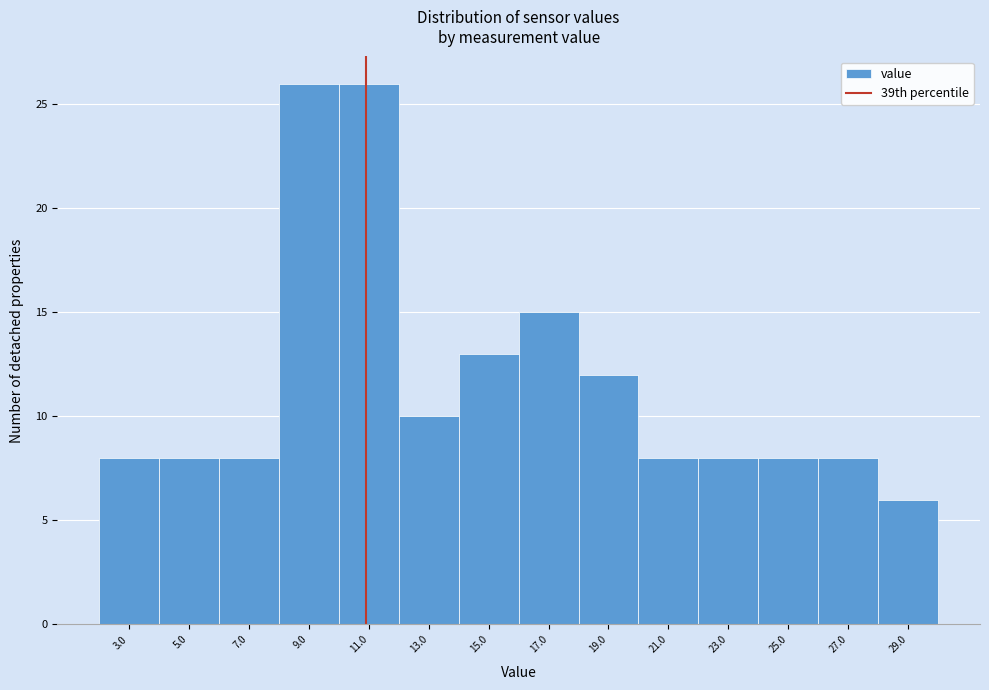

Reading left to right, extract all data points from this chart.

3.0=8	5.0=8	7.0=8	9.0=26	11.0=26	13.0=10	15.0=13	17.0=15	19.0=12	21.0=8	23.0=8	25.0=8	27.0=8	29.0=6